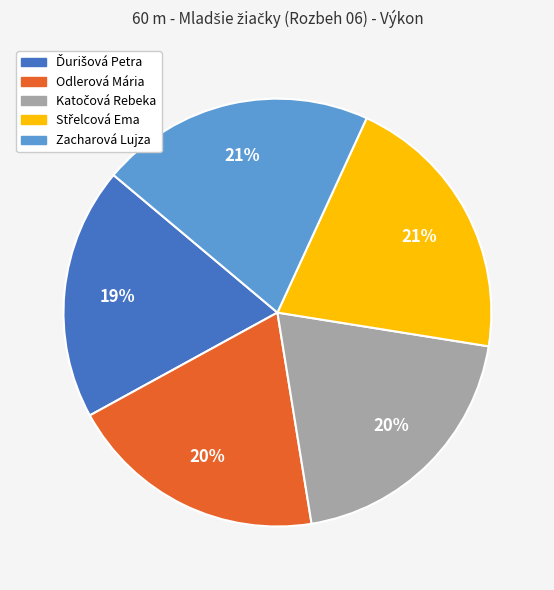

True or false: Zacharová Lujza accounts for 21% of the total.

True